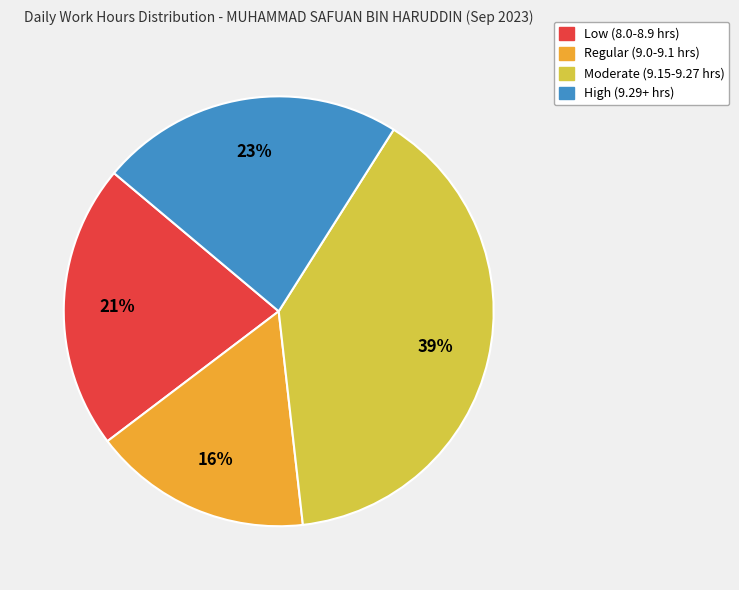

How many slices are in this pie chart?

4